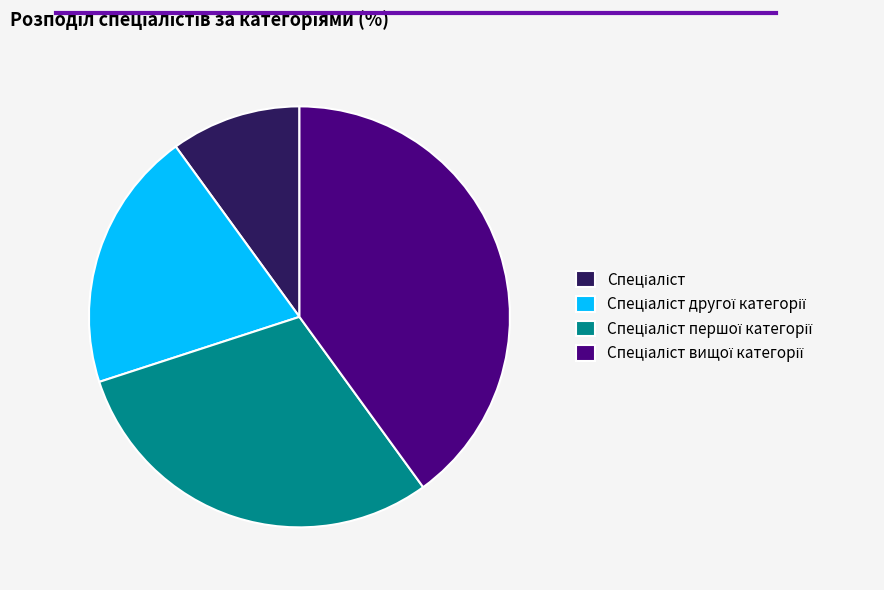

Does any single category account for the majority?

No